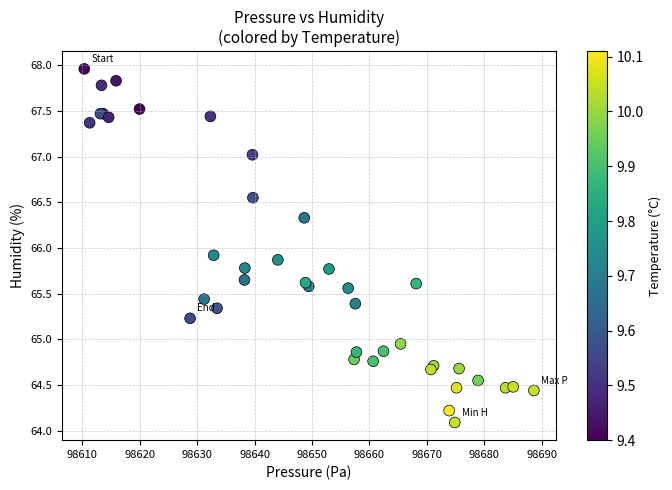

What Y value in the scatter plot is closest to 66?

65.9